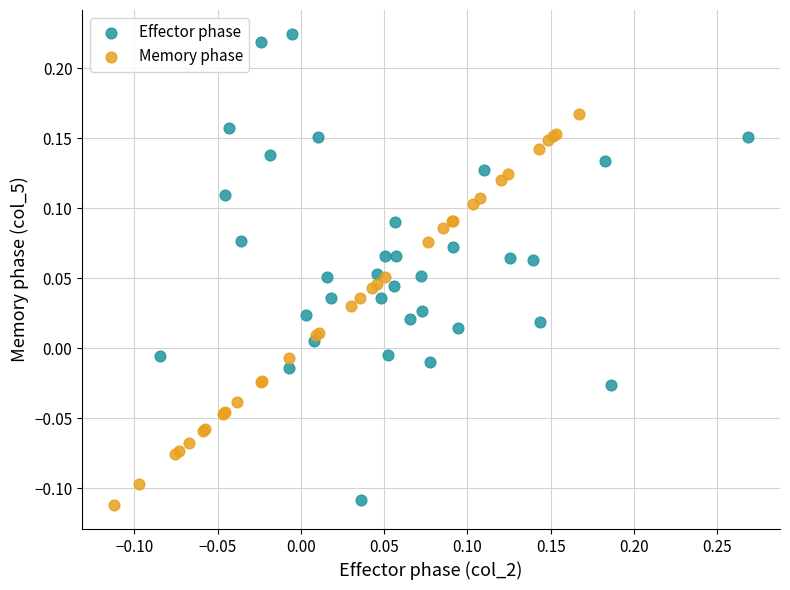

Which series has the largest Y range (max minus min)?

Effector phase